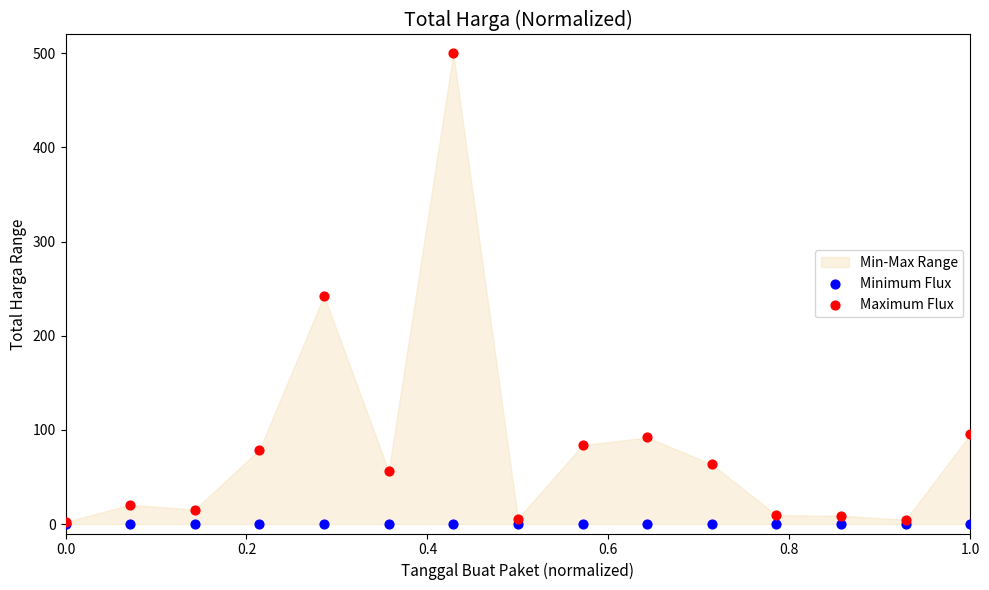

Across all series, what Y value is closest to 250?

242.6